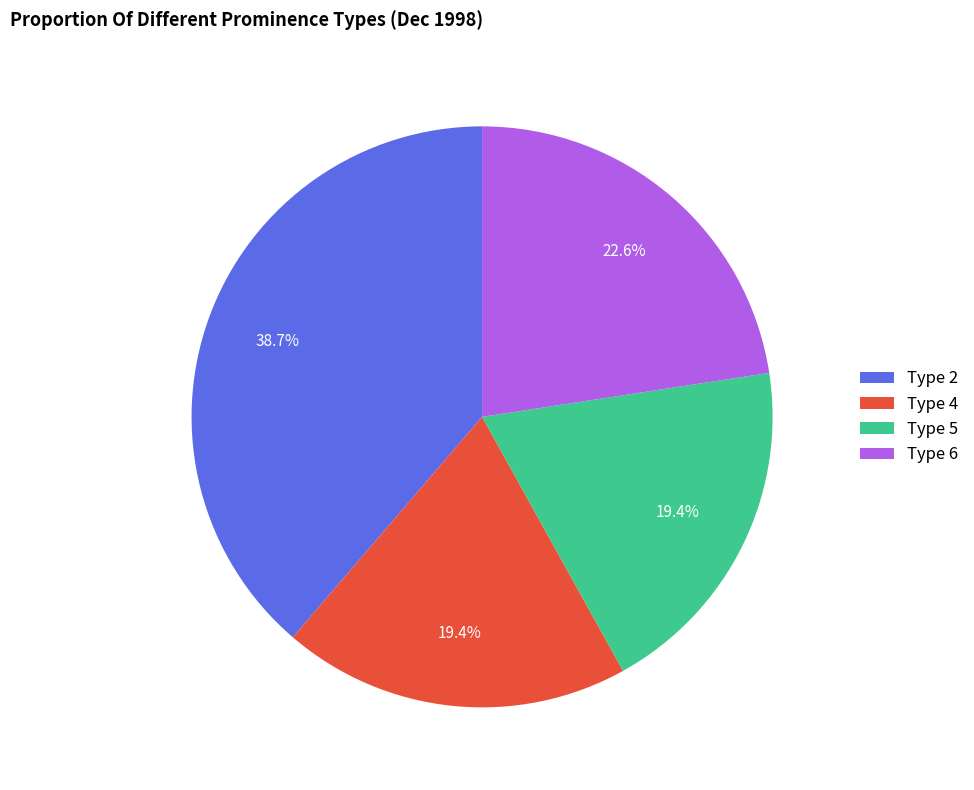

Do Type 5 and Type 4 together represent more than half of the pie?

No